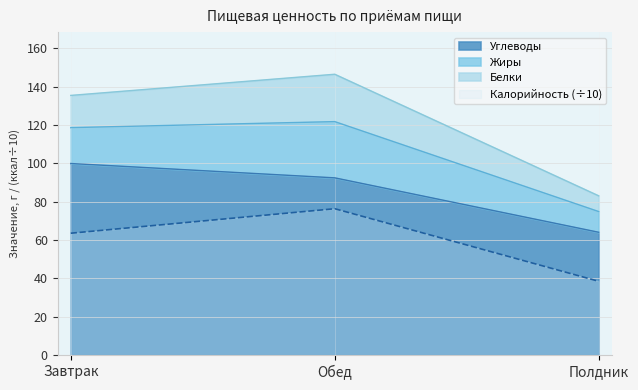

Which category has the highest value across all series?

Завтрак